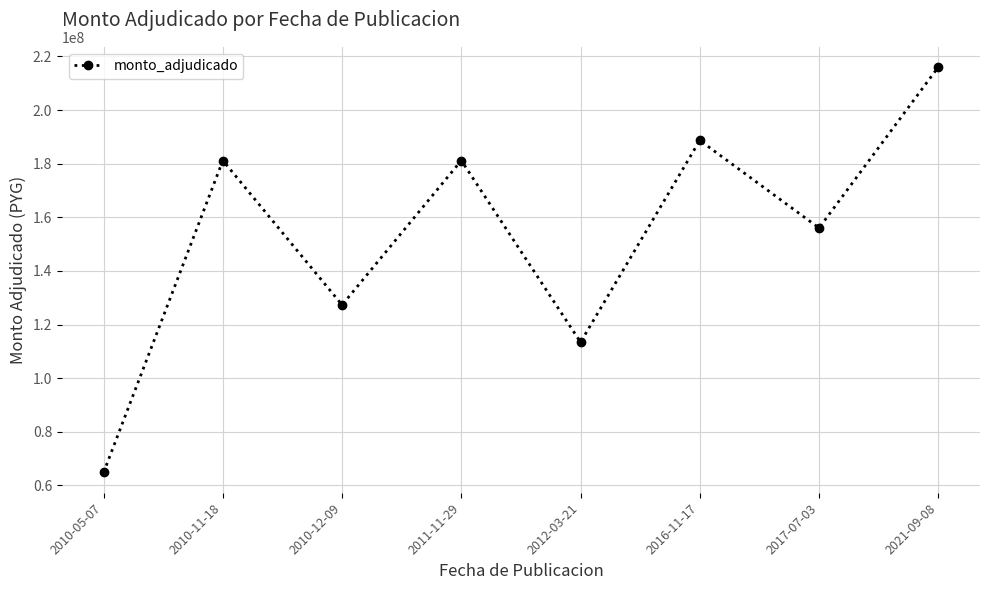

What is the change in value from 2010-11-18 to 2012-03-21?

-67766628